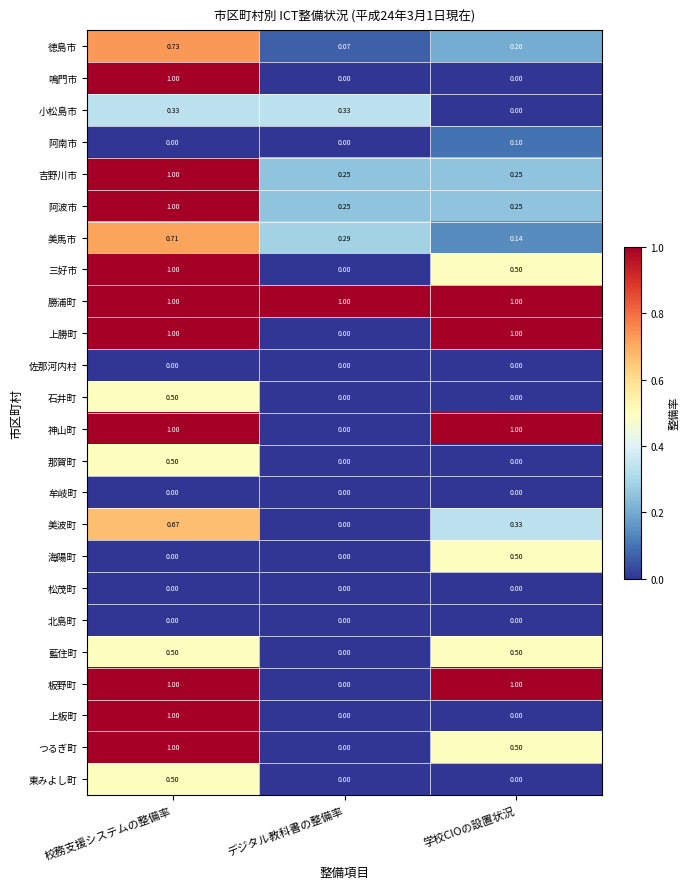

Which series has the largest total across all categories?

勝浦町